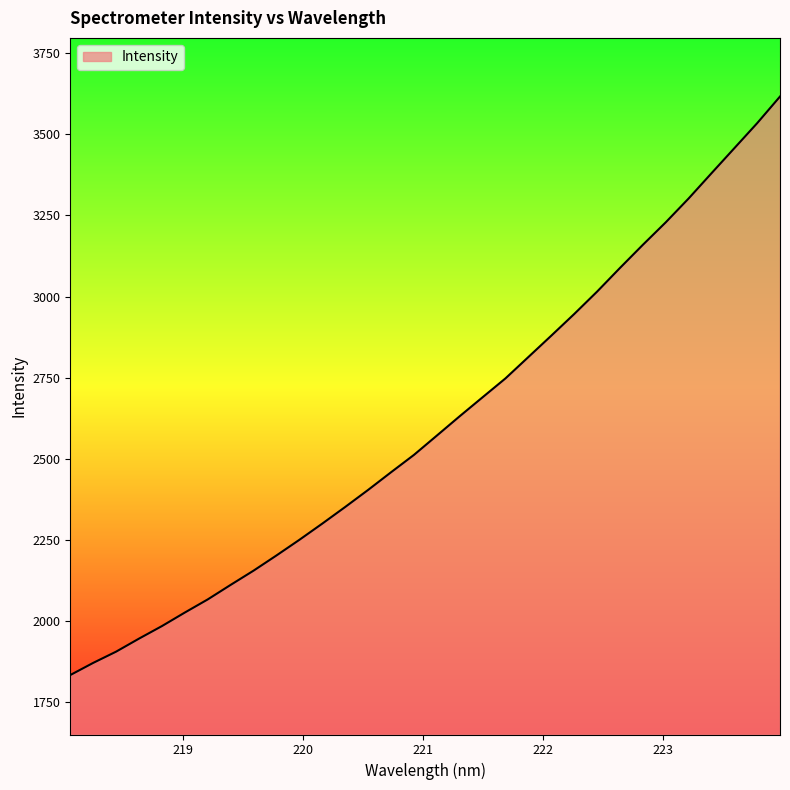

How many values are below 2571?

16